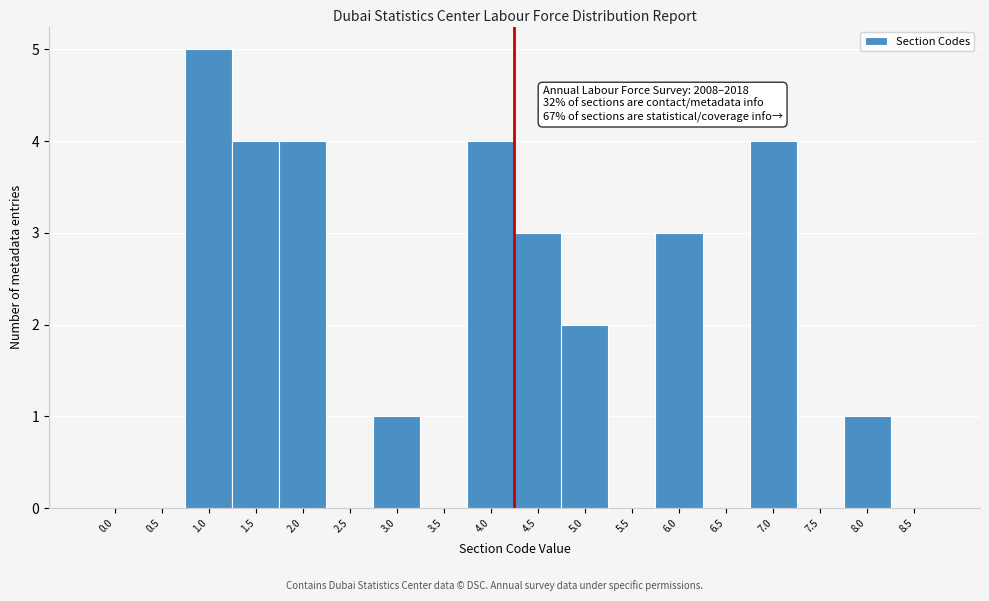

Reading left to right, what are all the values shown in this chart?

0.0=0	0.5=0	1.0=5	1.5=4	2.0=4	2.5=0	3.0=1	3.5=0	4.0=4	4.5=3	5.0=2	5.5=0	6.0=3	6.5=0	7.0=4	7.5=0	8.0=1	8.5=0